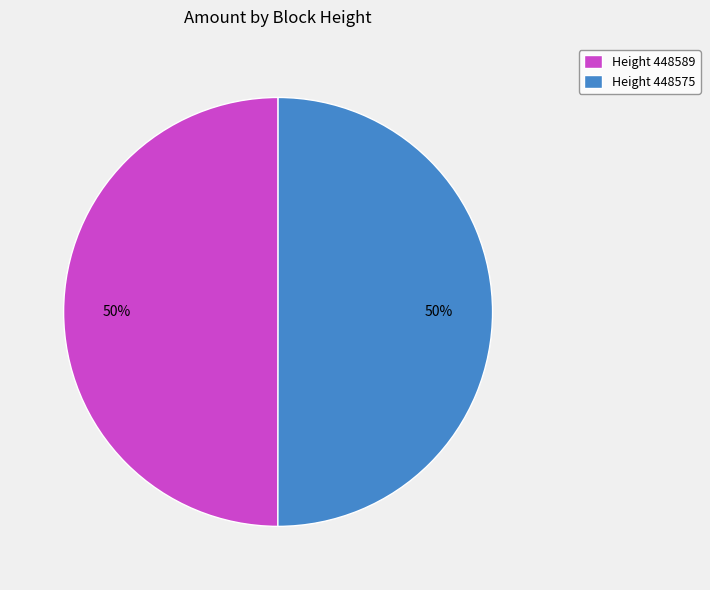

To the nearest percent, what percentage of the pie is Height 448575?

50%